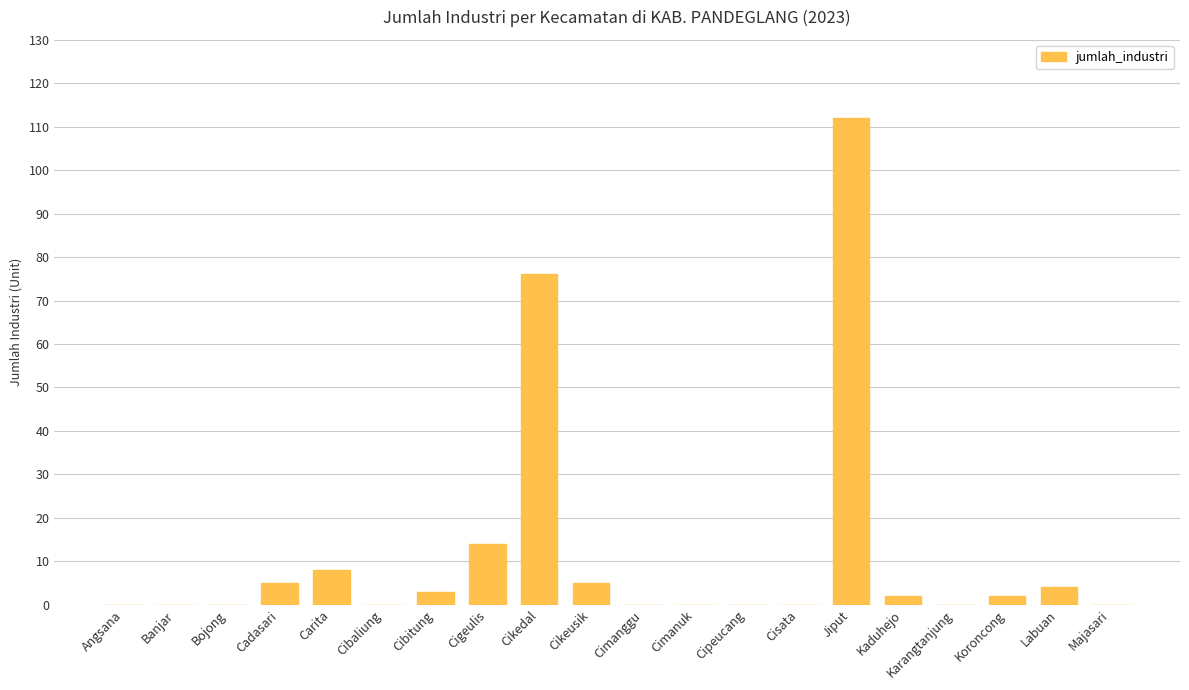

True or false: the data shows 0 at Majasari.

True